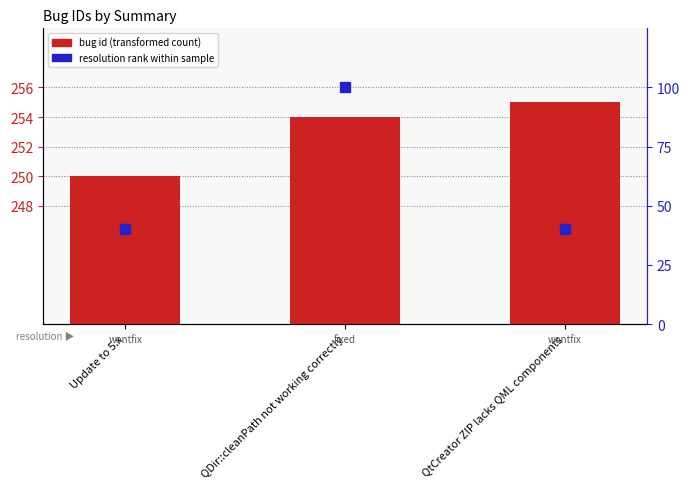

Which has a higher value, Update to 5.x or QtCreator ZIP lacks QML components?

QtCreator ZIP lacks QML components